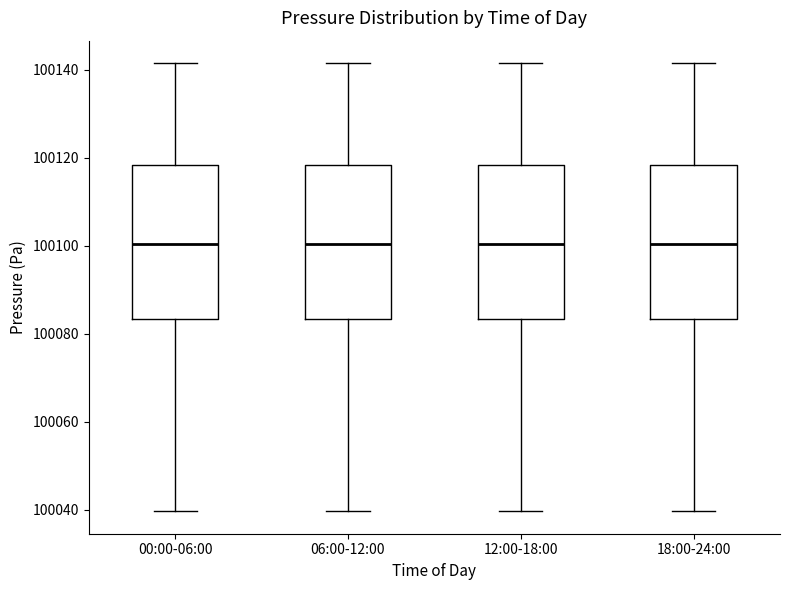

Where does the upper whisker of the box for 12:00-18:00 end on the y-axis? The values are not printed on the chart, so give them approximately, as read against the axis.

100142